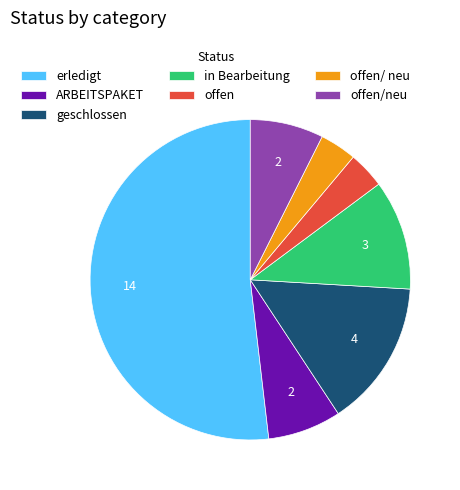

Is it true that offen is 4% of the pie?

True